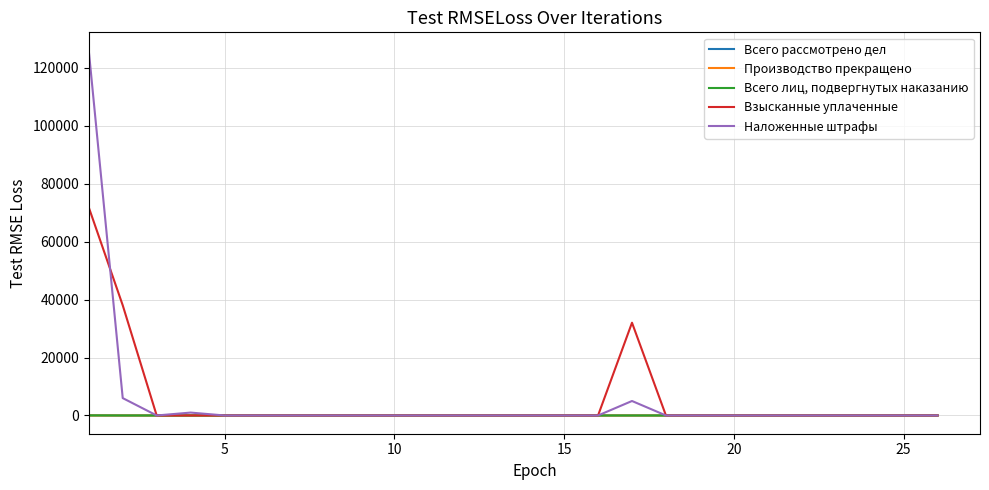

Which series has the widest spread of values?

Наложенные штрафы